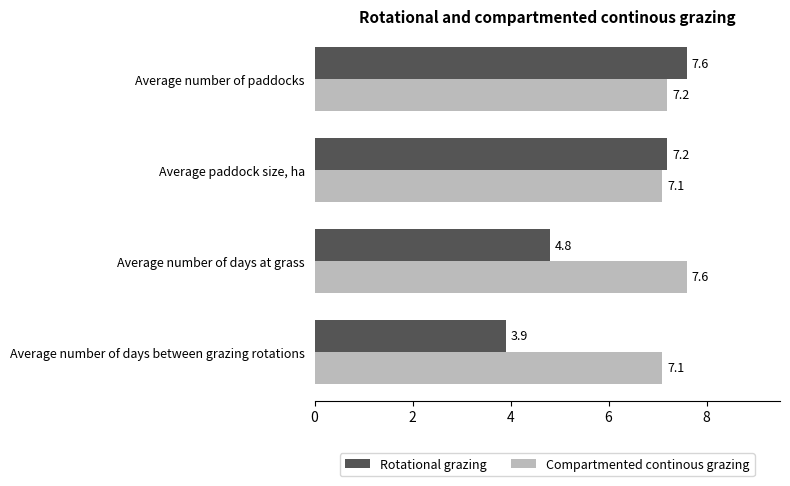

What is the difference between the maximum and minimum values in the Rotational grazing series?

3.7